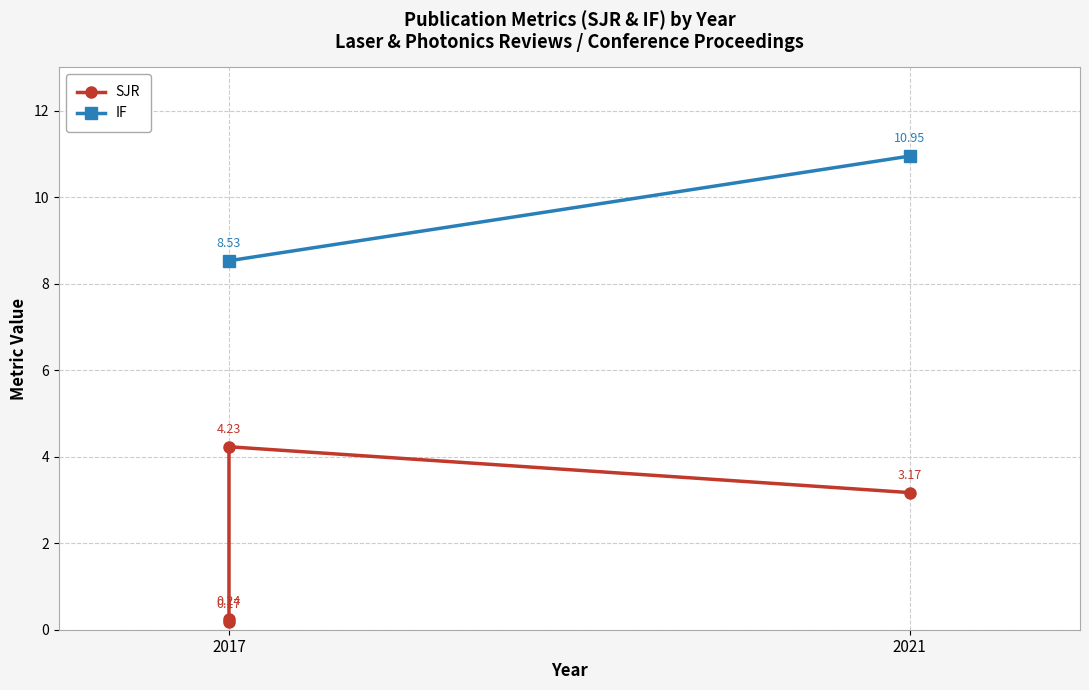

How many lines are shown in the chart?

2